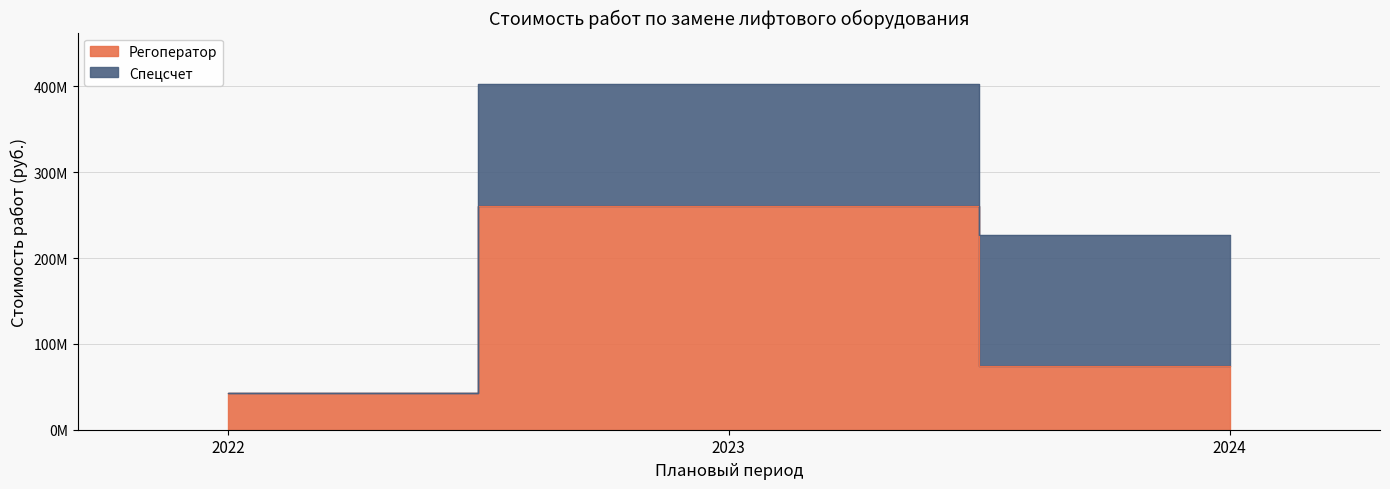

List the labels in order of value, smallest first.

2022, 2024, 2023